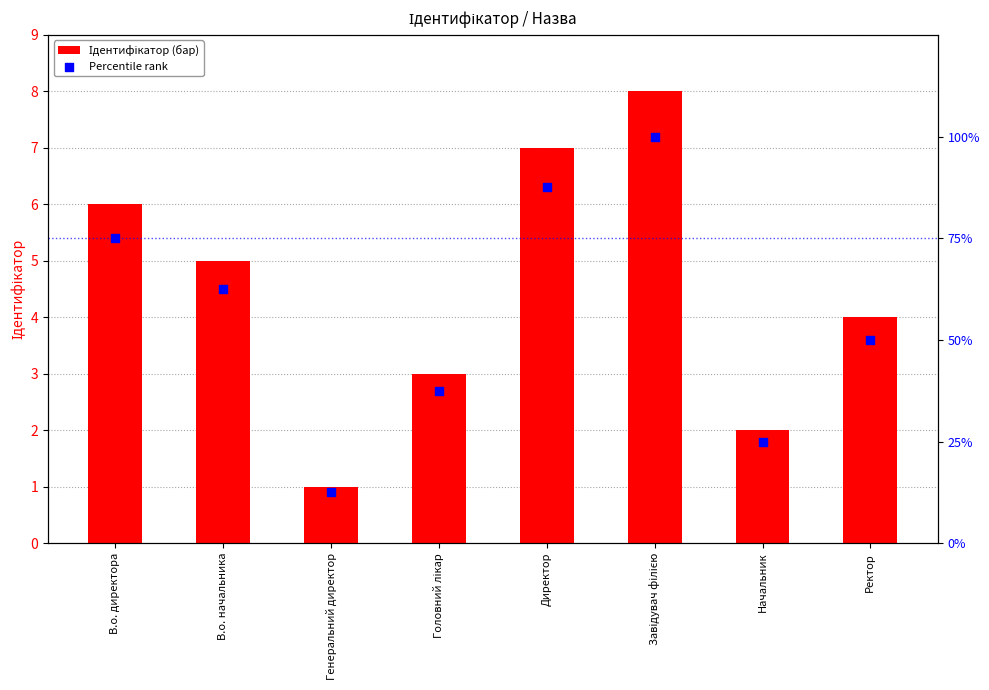

Which series has the largest total across all categories?

Percentile rank